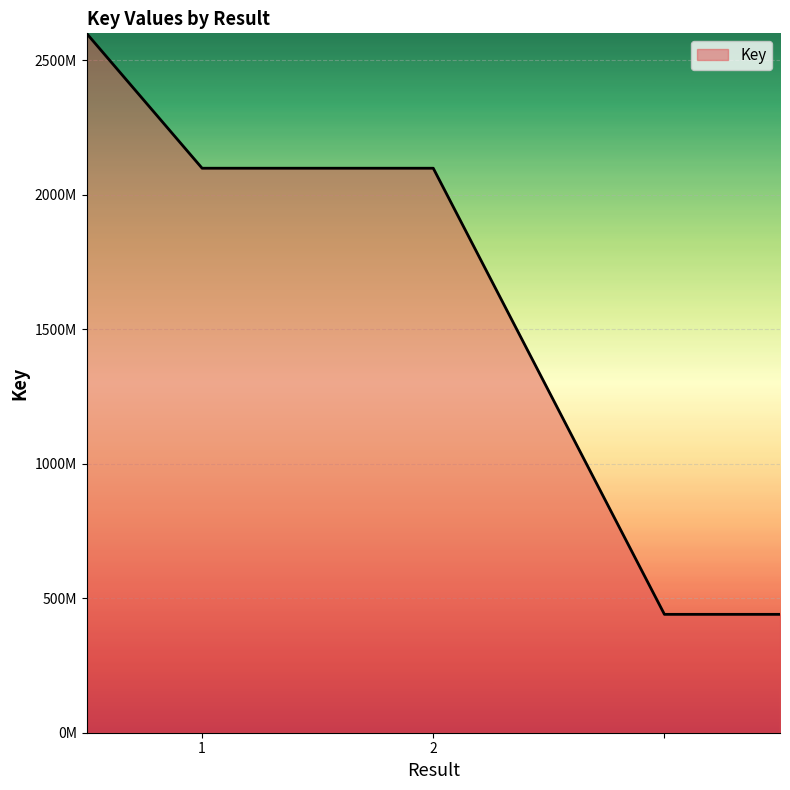

Does the chart display data point markers on the line(s)?

No